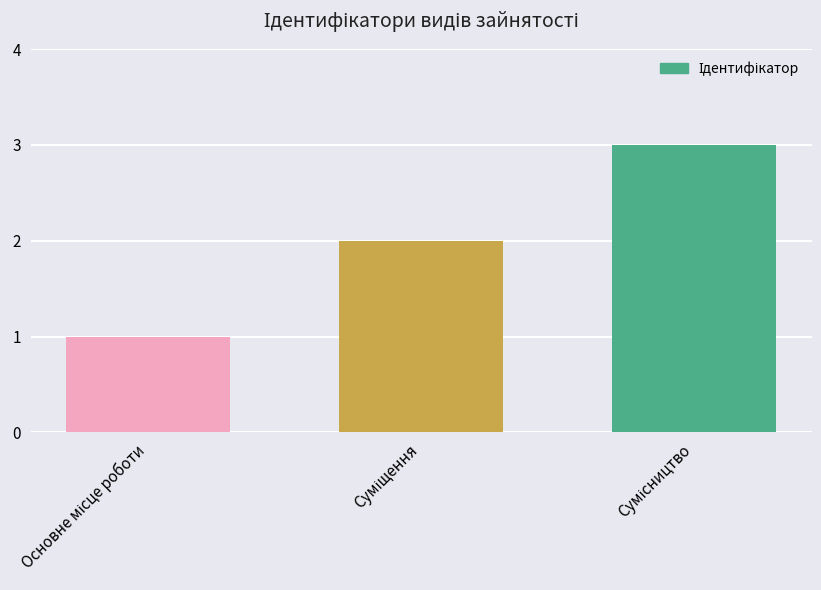

What is the greatest value displayed?

3